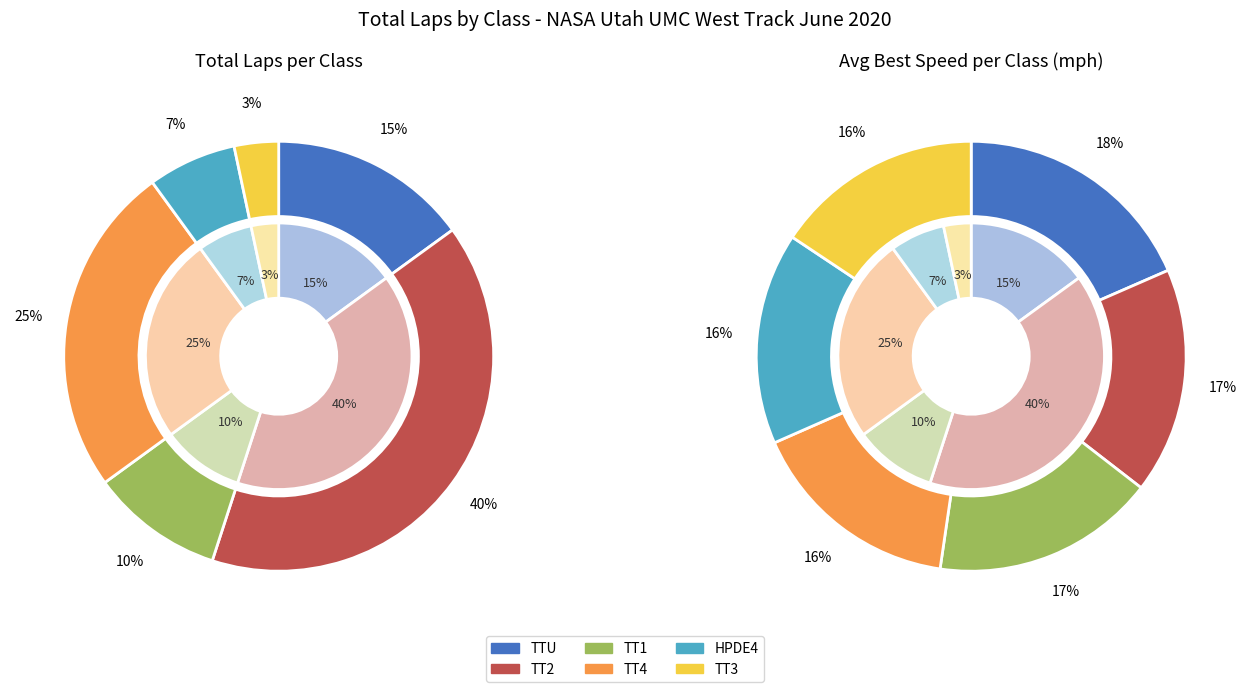

To the nearest percent, what is the difference between the largest and smallest slice percentages?

37%